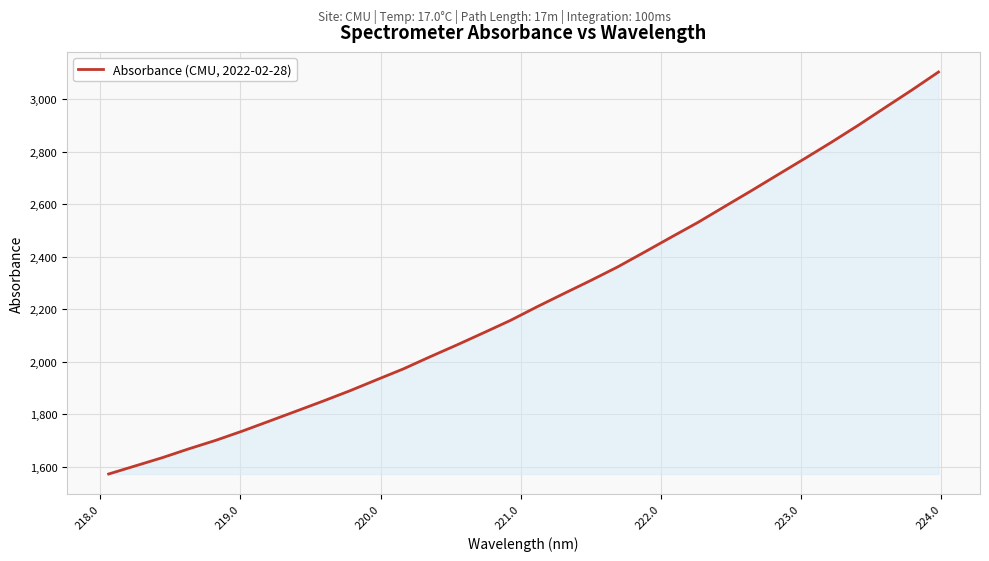

What is the smallest value displayed?

1572.3